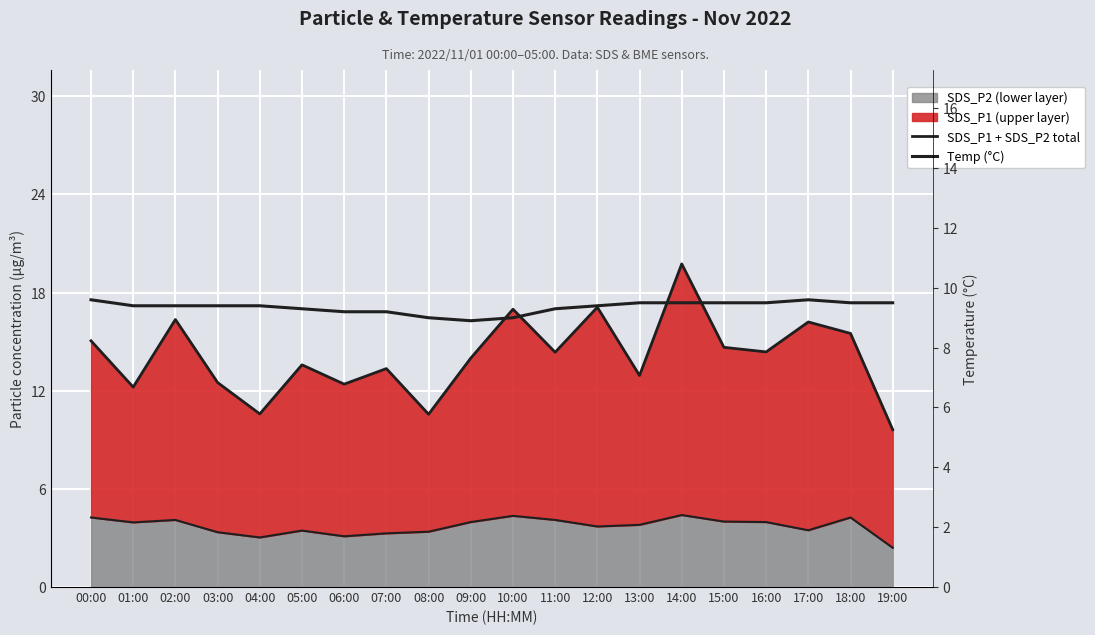

At 13:00, list the series in order from smallest to largest.

Temp (°C), SDS_P1 + SDS_P2 total